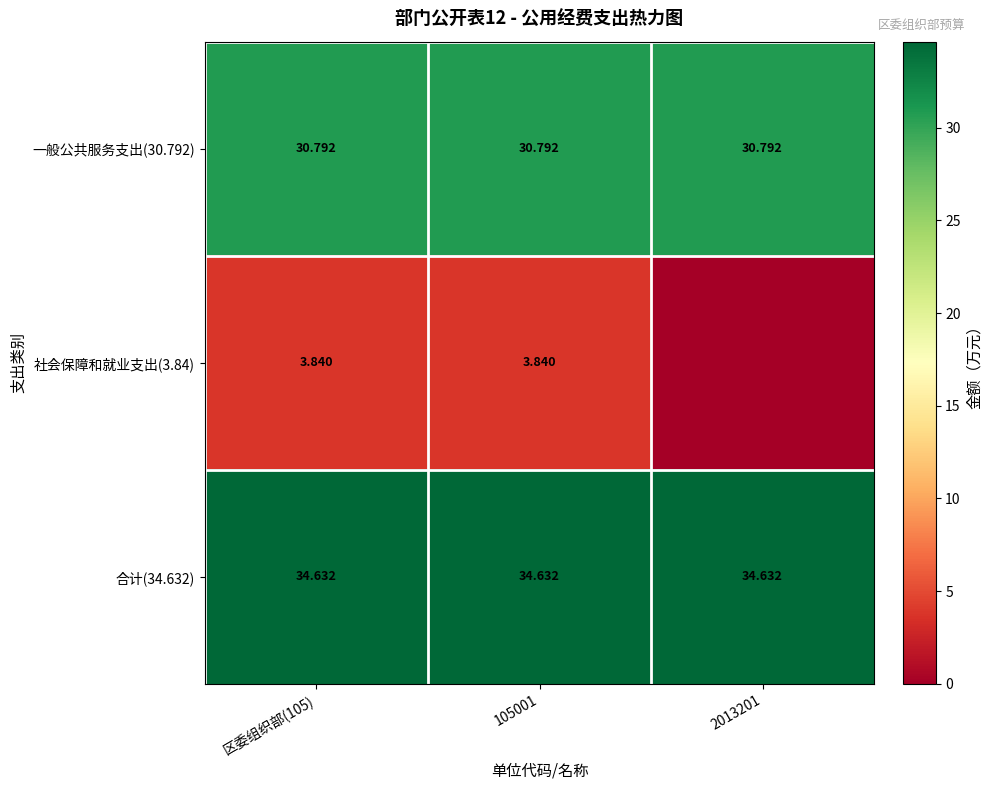

The 一般公共服务支出(30.792) series shows 30.8 at 2013201. True or false?

True